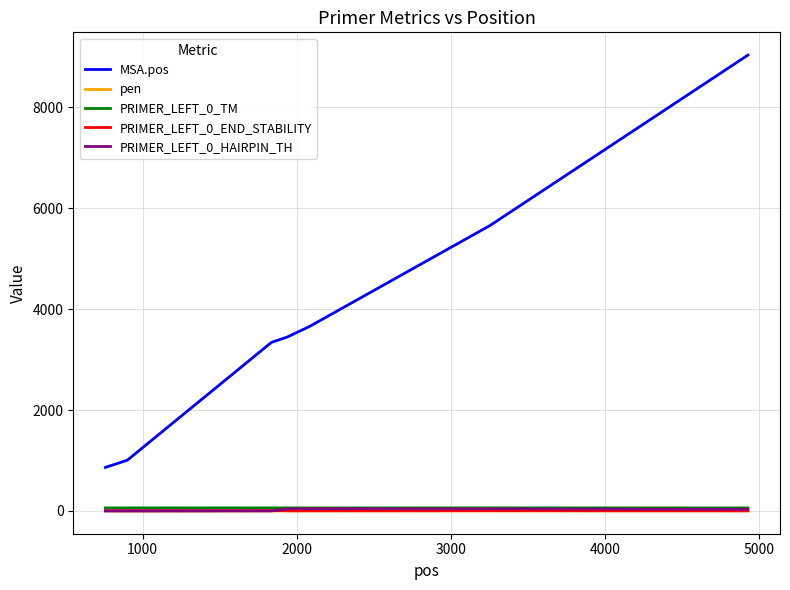

Which series has the largest range (max minus min)?

MSA.pos